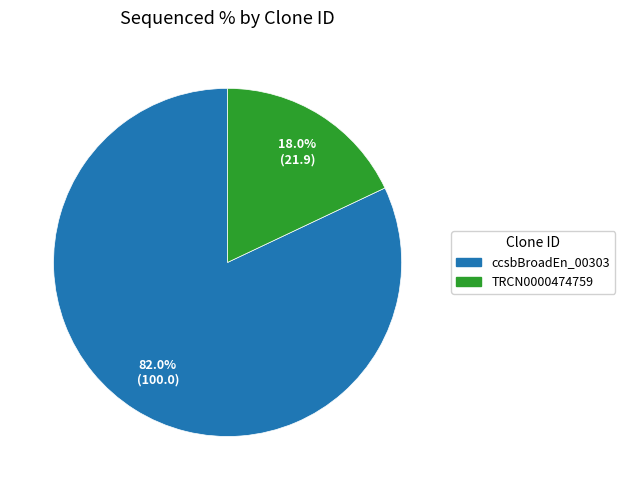

How much of the chart is everything except ccsbBroadEn_00303?

18.0%